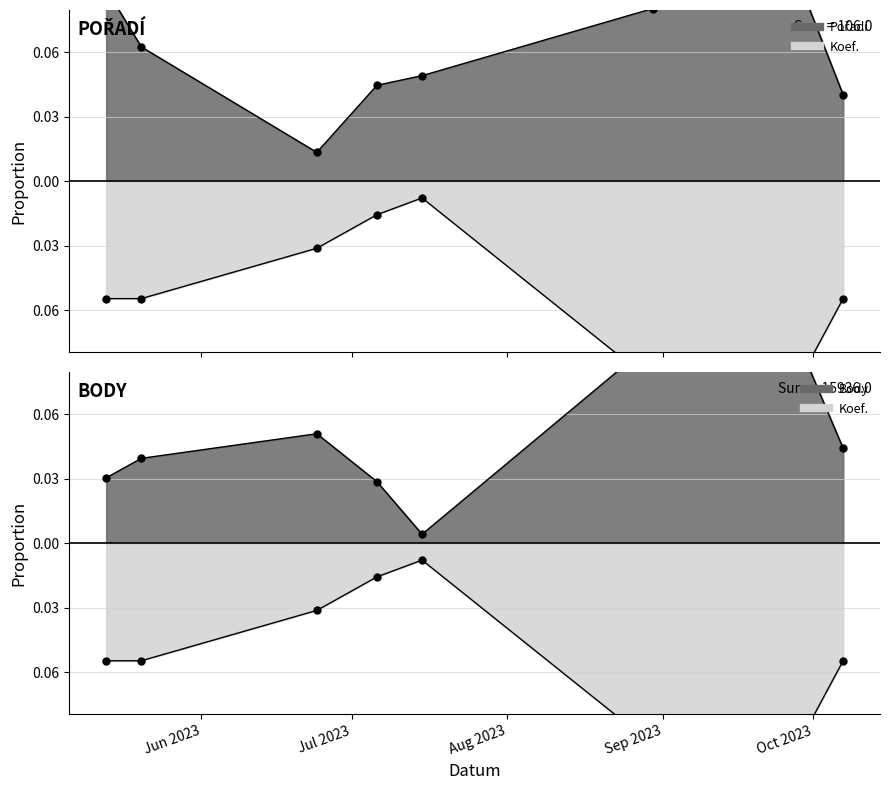

At which category does Koef. reach its first local peak?

2023-07-15